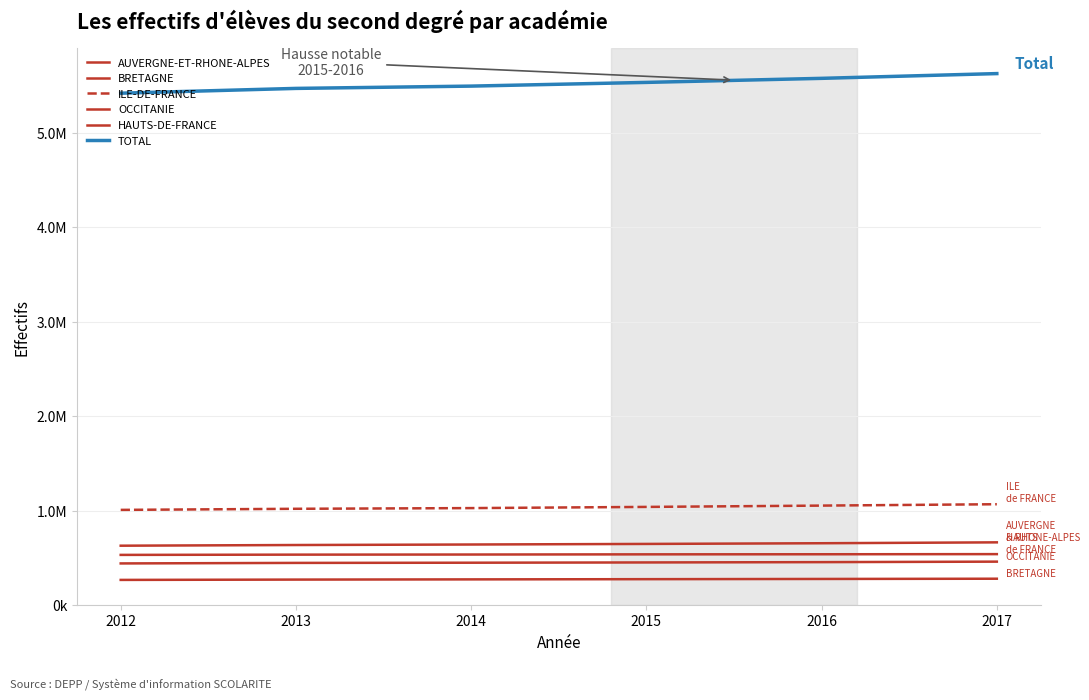

What is the value of the HAUTS-DE-FRANCE point at the 4th from the left?

535453